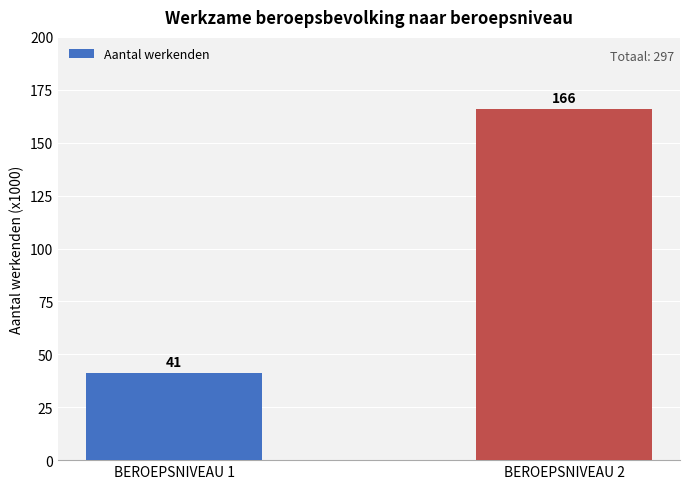

What is the value of the 1st bar from the left?

41